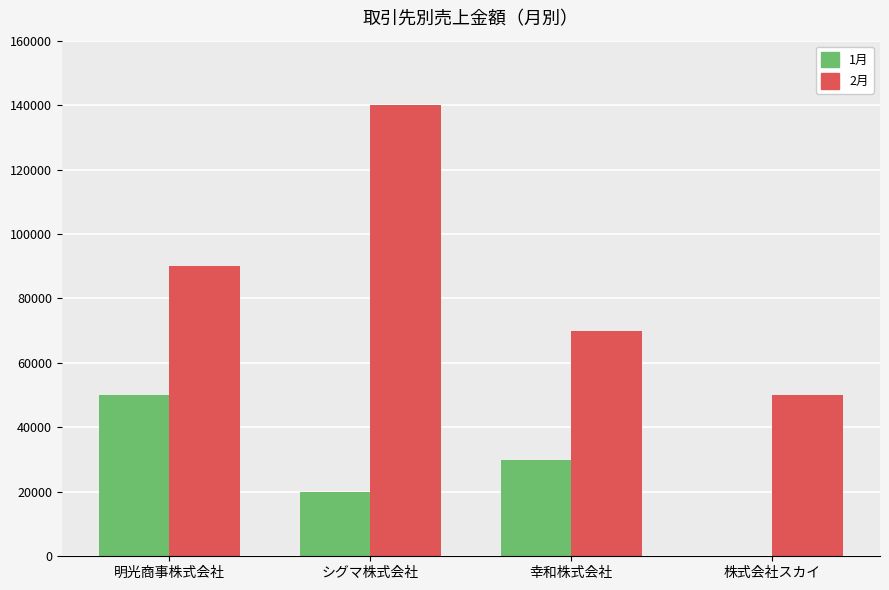

Which category has the highest value across all series?

シグマ株式会社